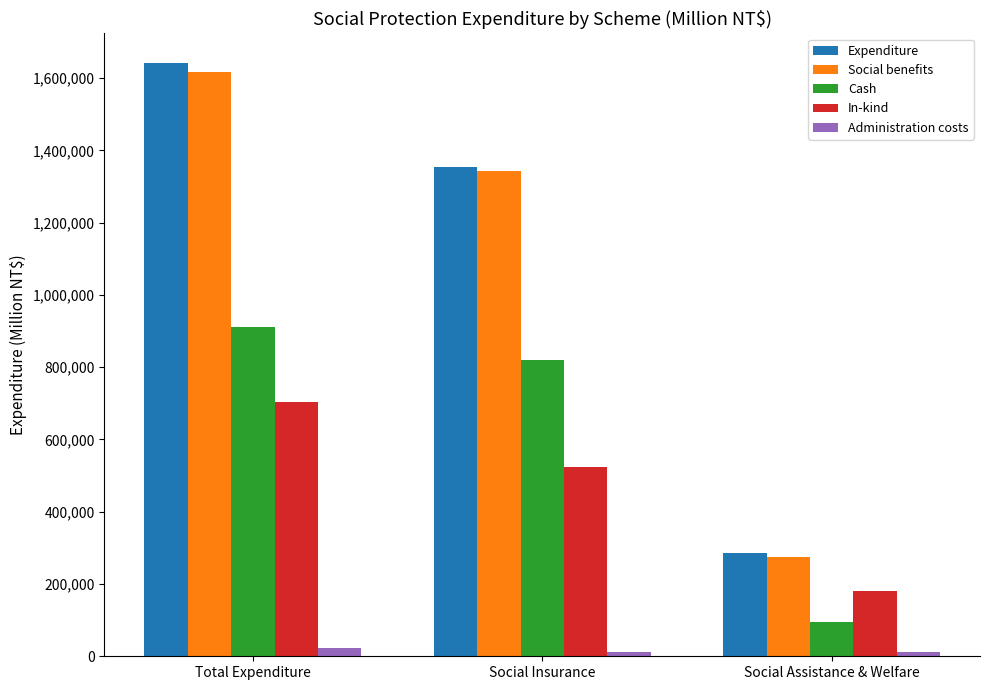

Which category has the lowest value in the Expenditure series?

Social Assistance & Welfare